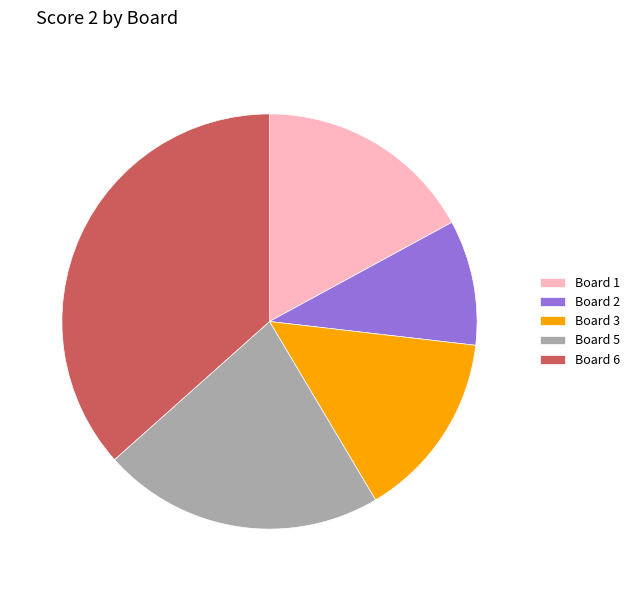

Which slice is the largest?

Board 6